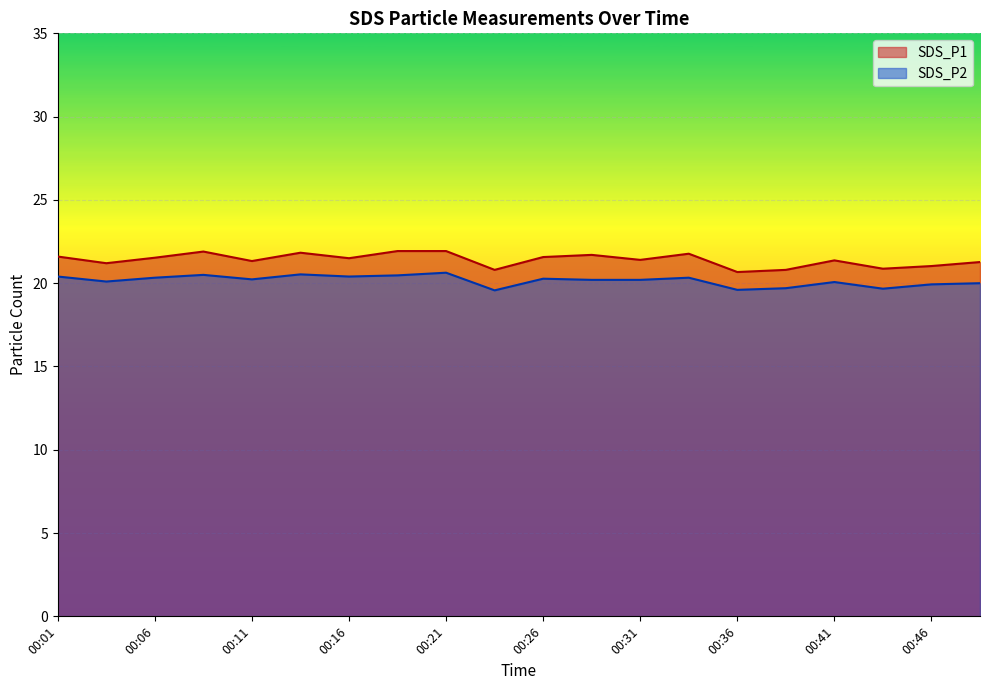

Rank the series at 00:38 from highest to lowest value.

SDS_P1, SDS_P2